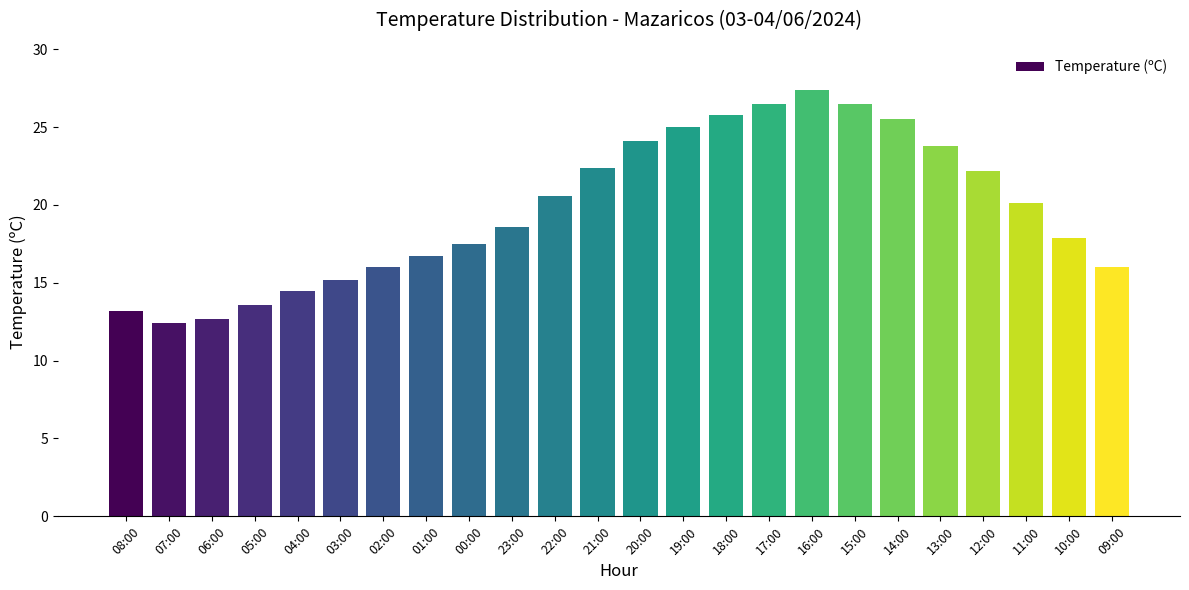

What is the label of the 23rd bar from the right?

07:00